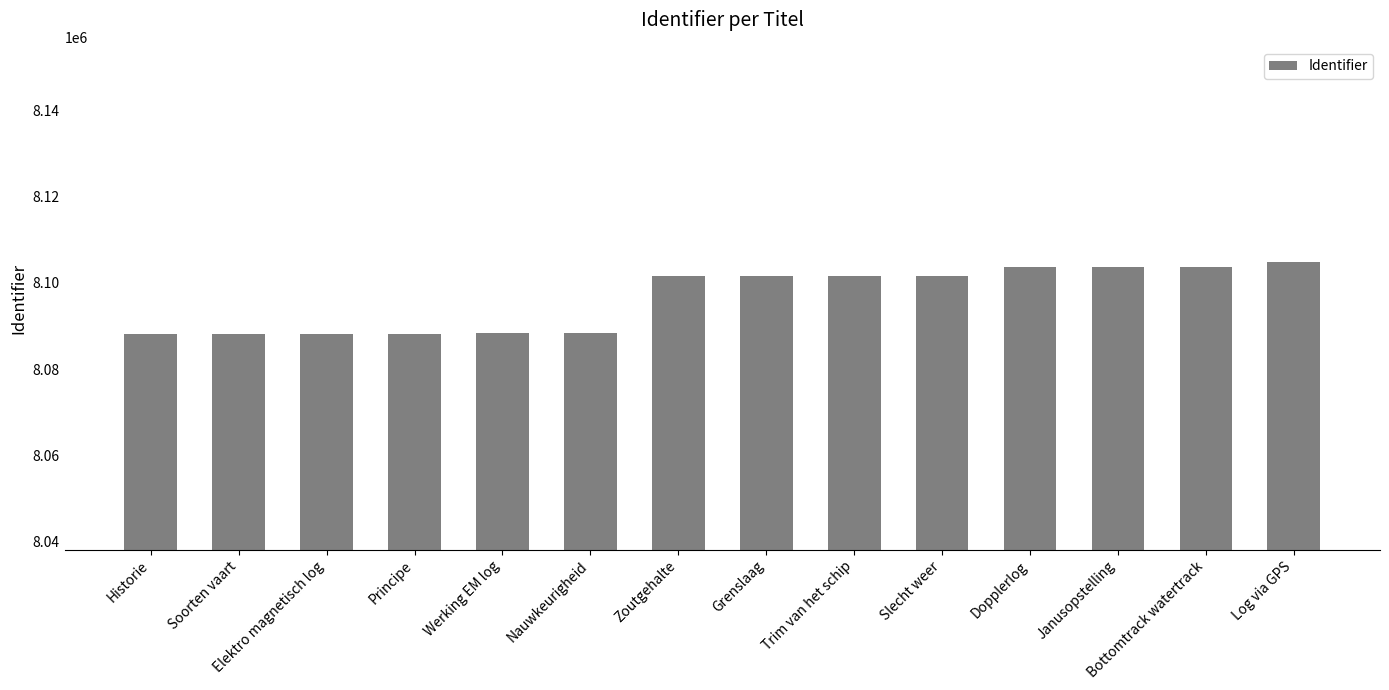

What value does the data have at Elektro magnetisch log?

8088234